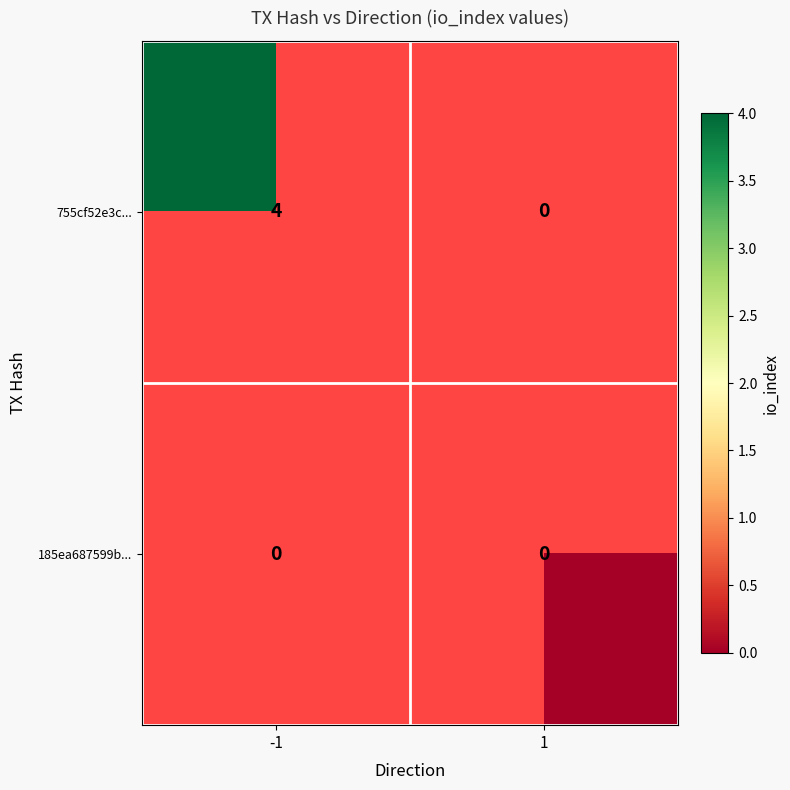

How many data points does each series have?

2